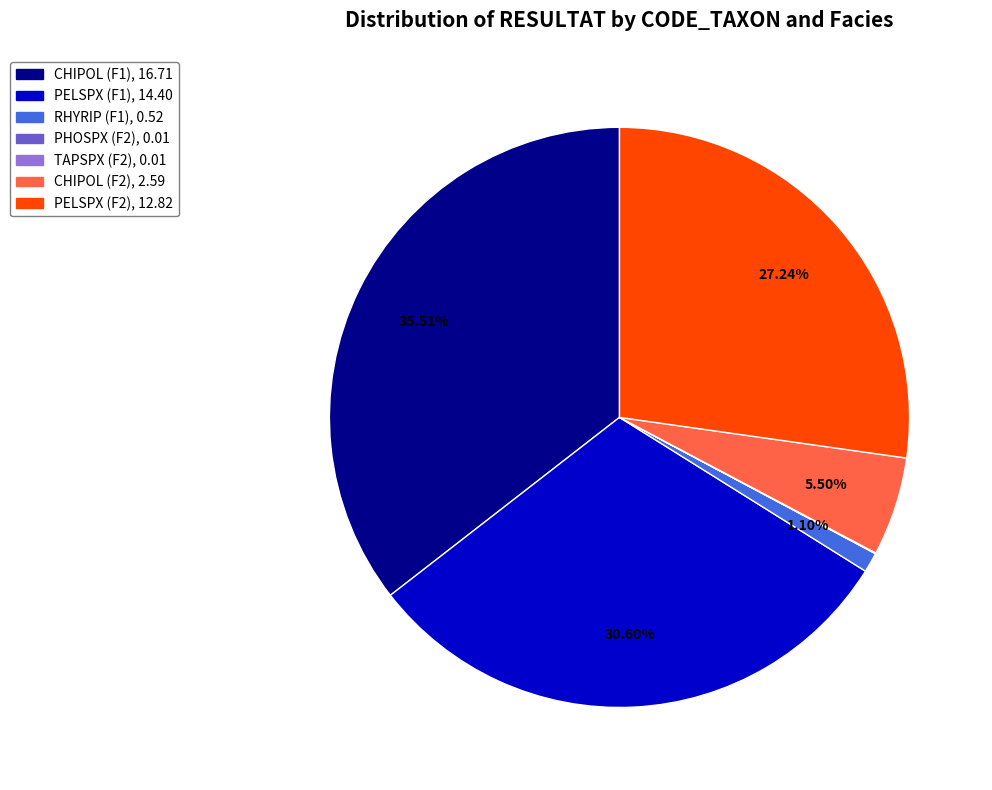

To the nearest percent, what percentage of the pie is RHYRIP (F1)?

1%